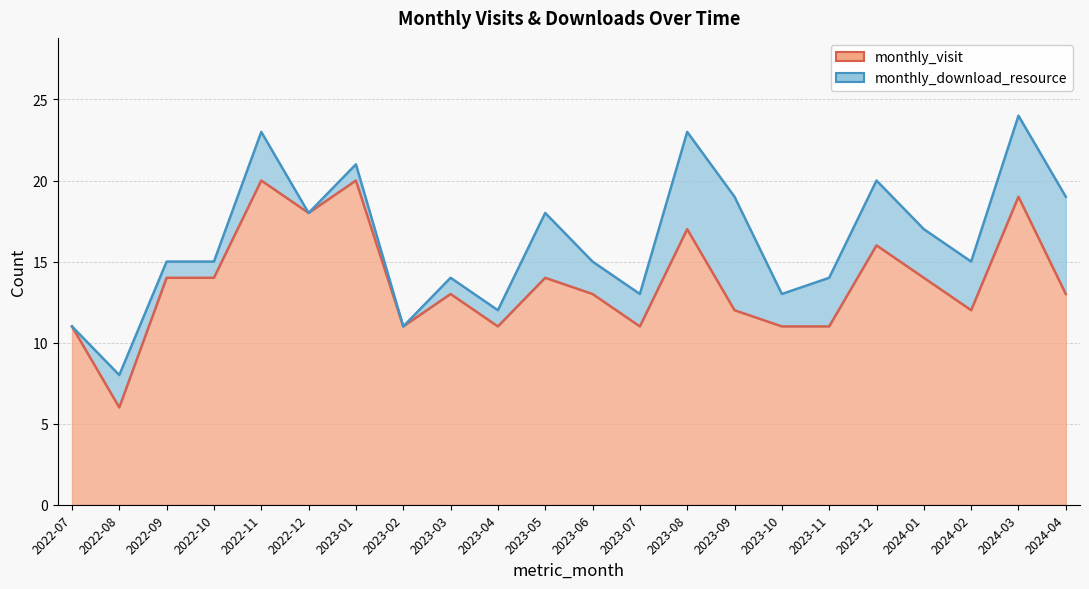

Where is the data nearest to the value 13?

2023-03